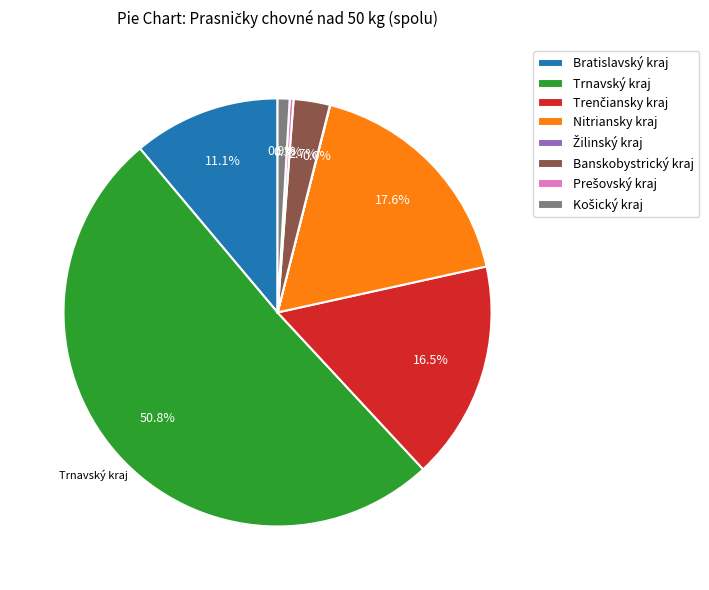

Is there a majority slice in this chart?

Yes